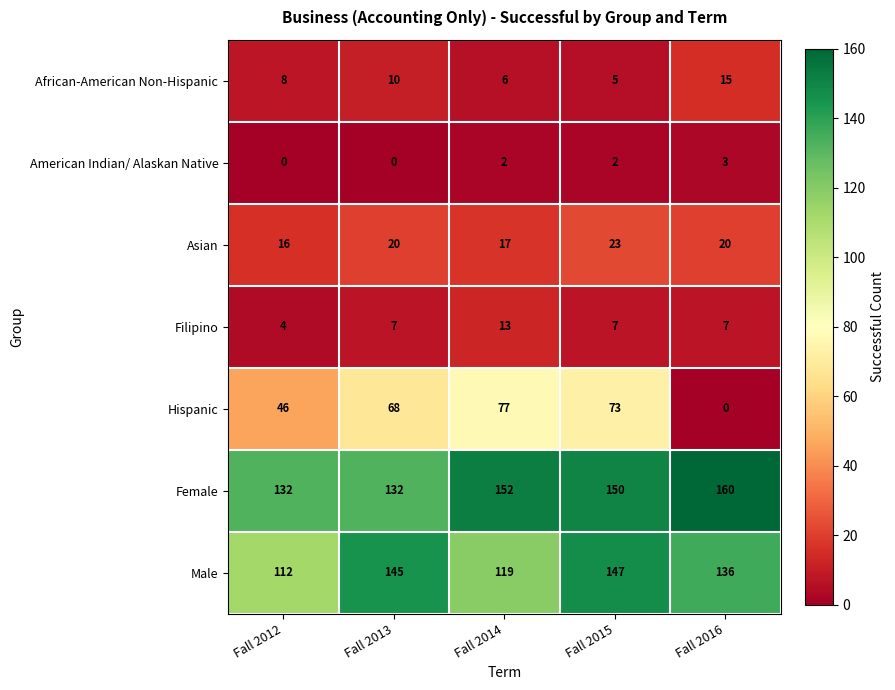

What is the sum of the Male values at Fall 2013 and Fall 2015?

292